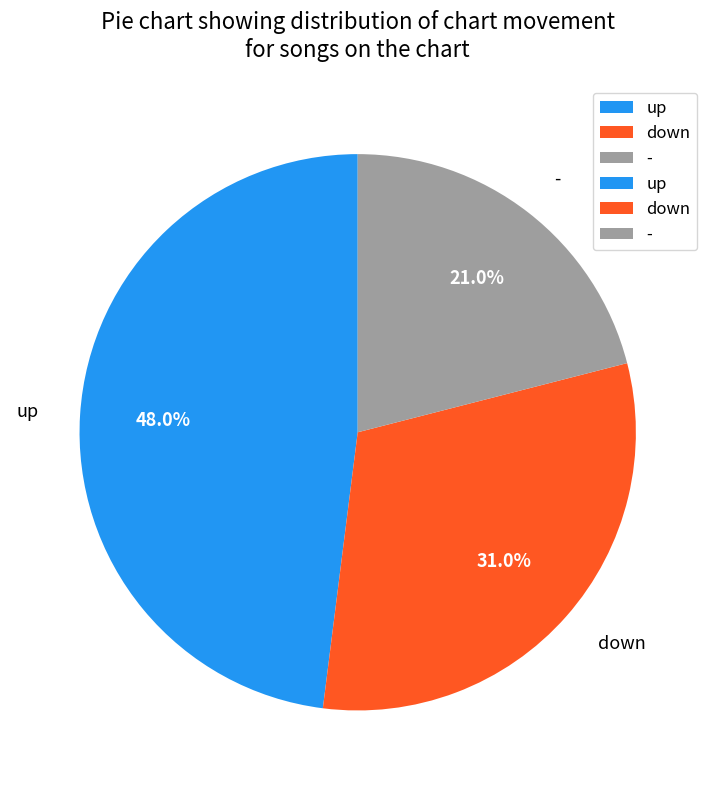

Approximately how many times larger is the value at - compared to down?

0.7